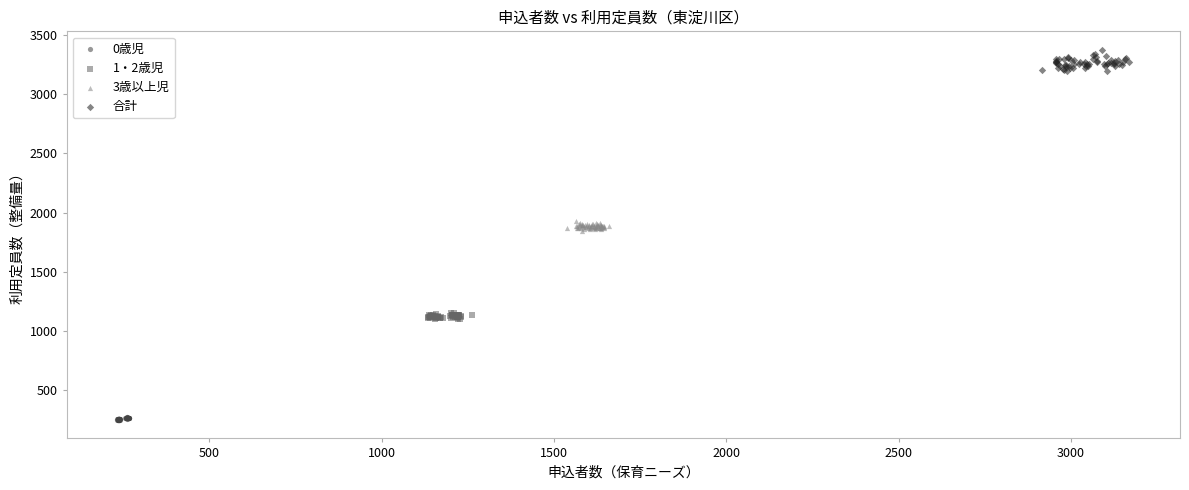

Which series reaches the minimum Y coordinate?

0歳児